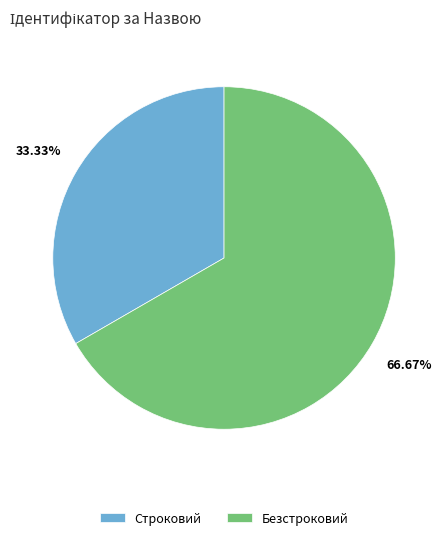

Rank the categories by value from highest to lowest.

Безстроковий, Строковий